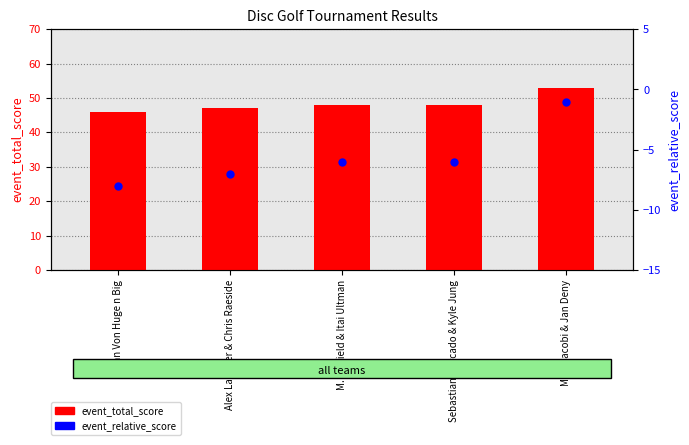

What is the sum of all event_total_score values?

242